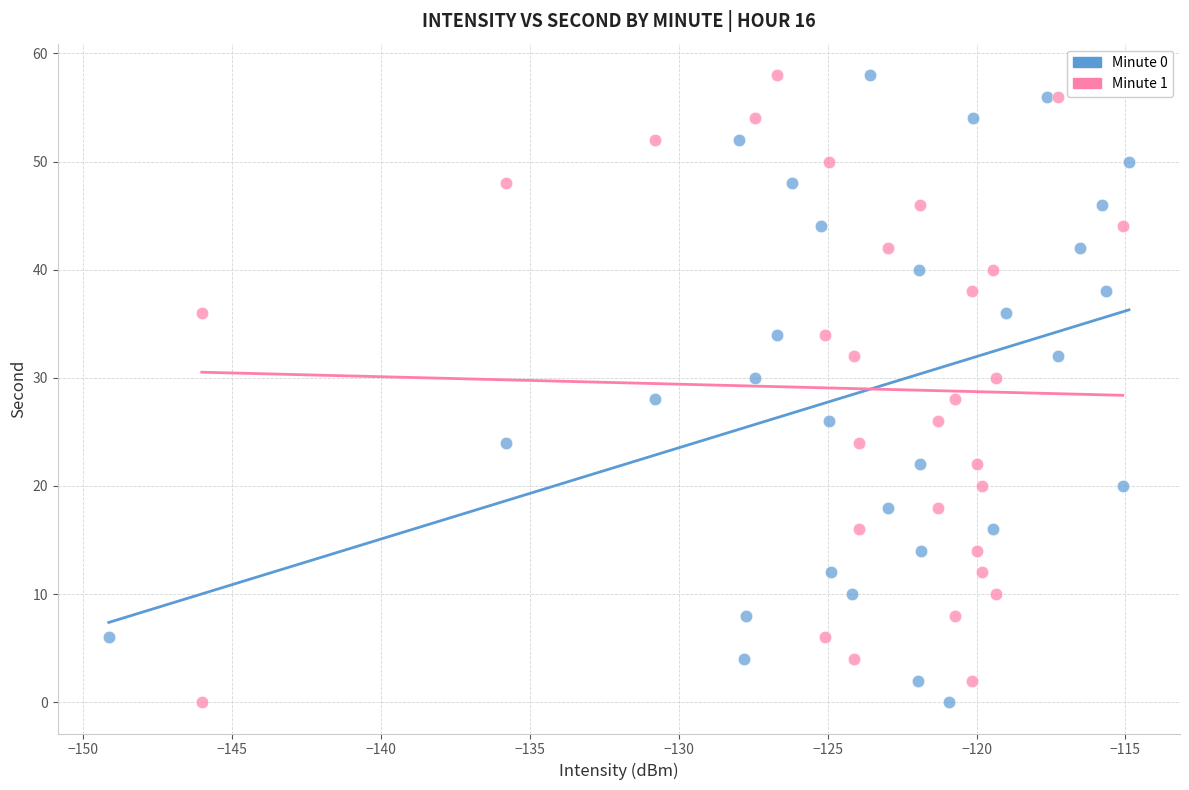

What are all the series names shown in the legend?

Minute 0, Minute 1